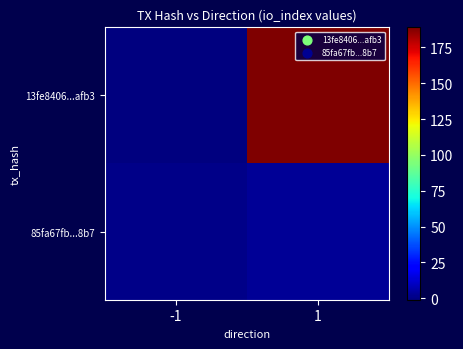

At which category is the sum across all series the highest?

1